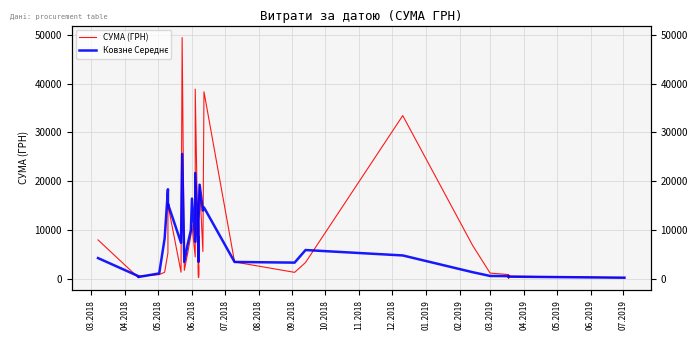

What position from the left is 10.2018?

8